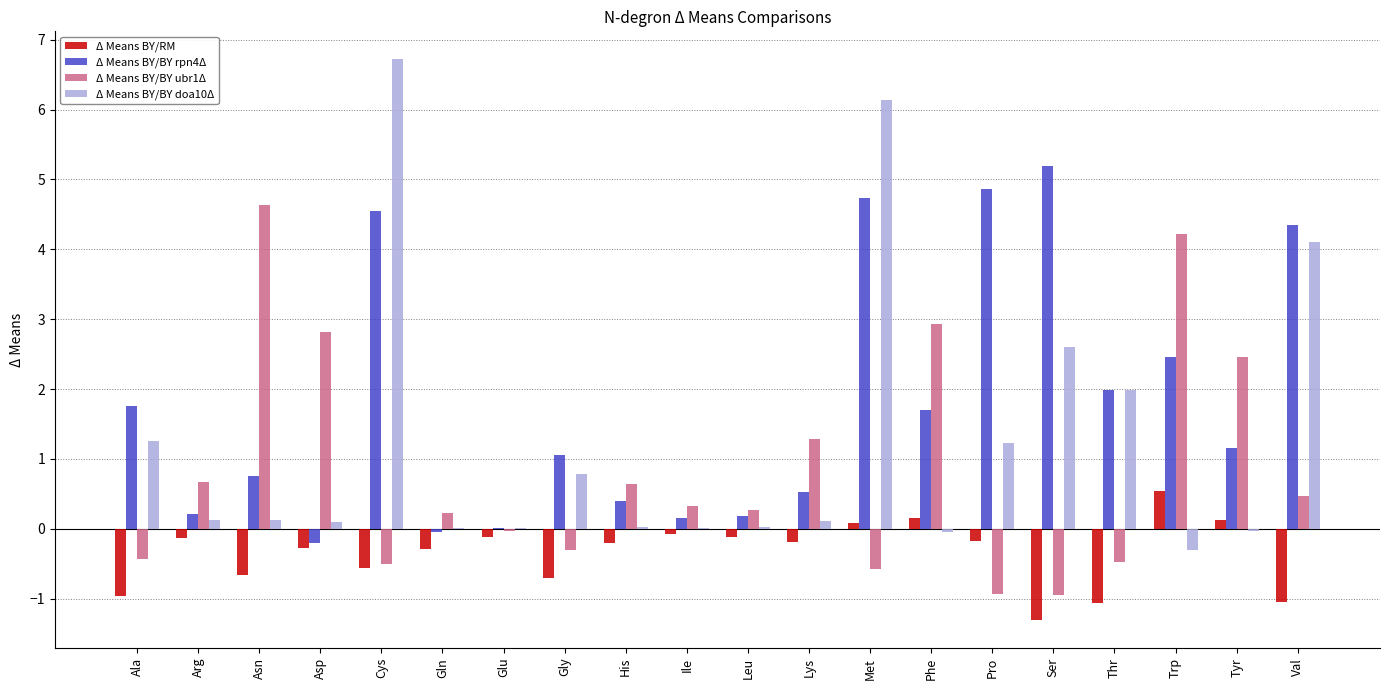

What is the difference between the Δ Means BY/BY ubr1Δ values at Ala and Phe?

3.4